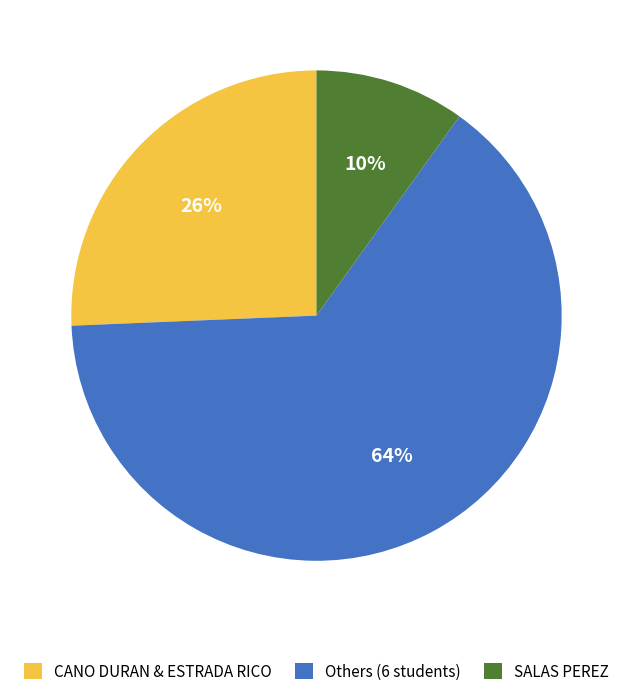

Count the number of slices in the pie.

3